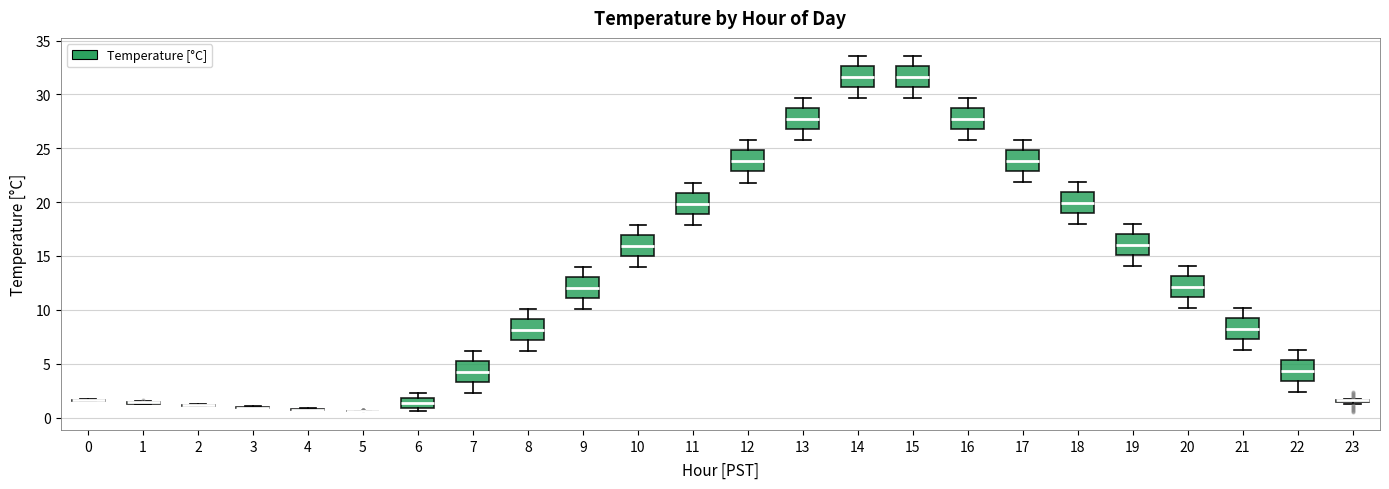

Where is the upper edge of the box at x = 18 on the y-axis? The values are not printed on the chart, so give them approximately, as read against the axis.

21.0